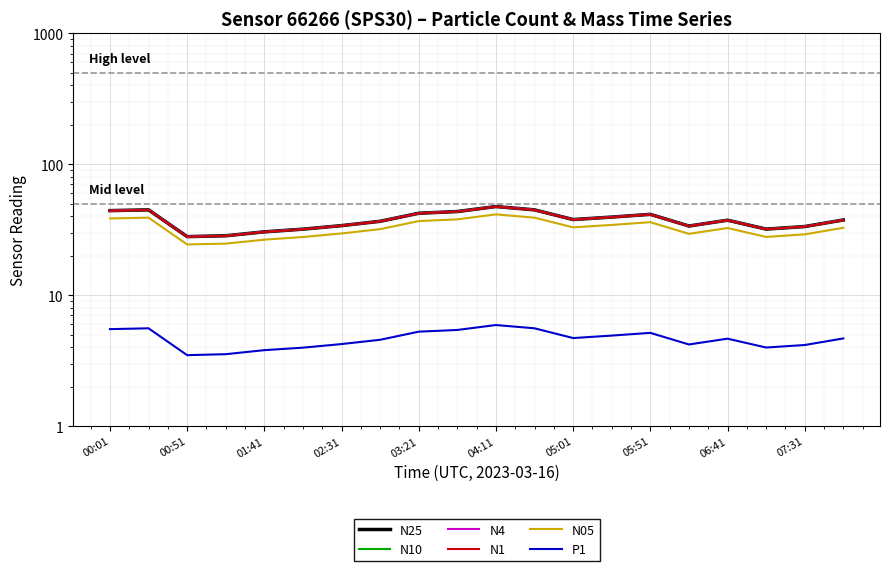

Does the chart display data point markers on the line(s)?

No